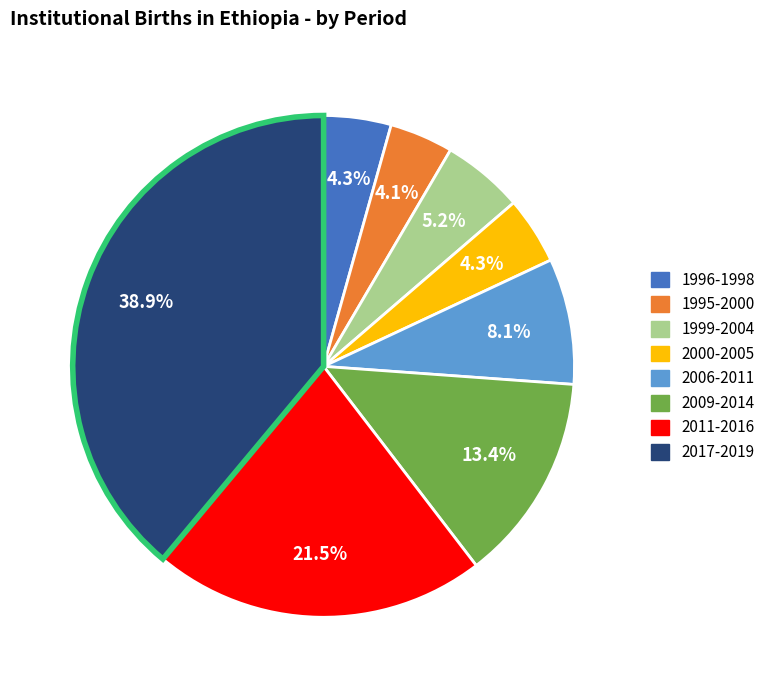

True or false: 2000-2005 accounts for 13% of the total.

False